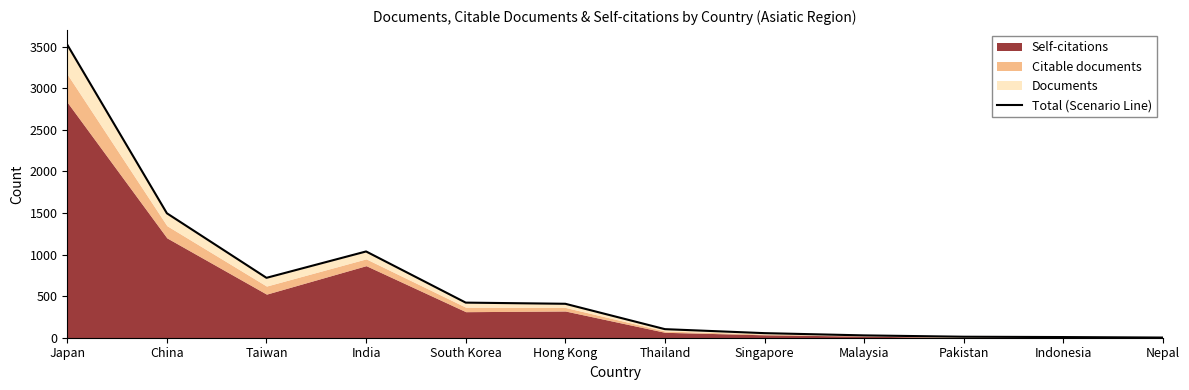

True or false: the data shows 12 at Pakistan.

True